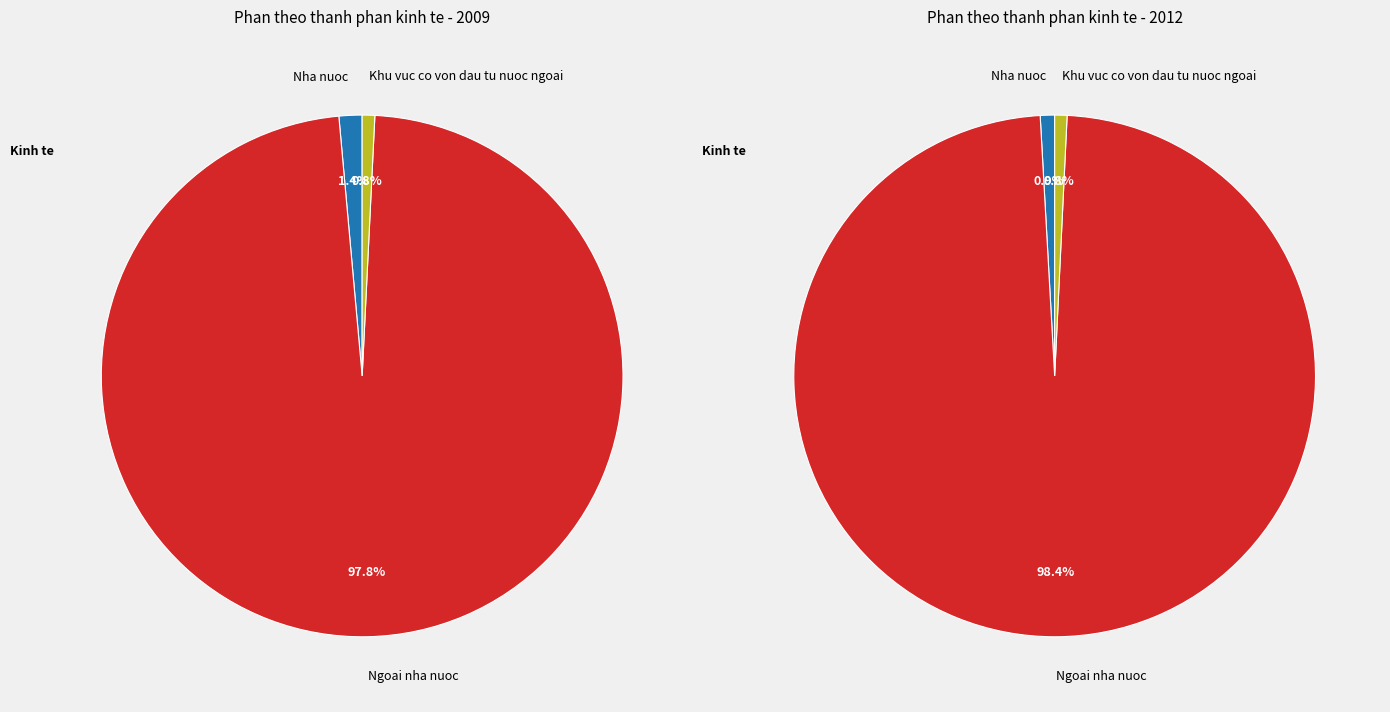

To the nearest percent, what is the average slice percentage?

33%